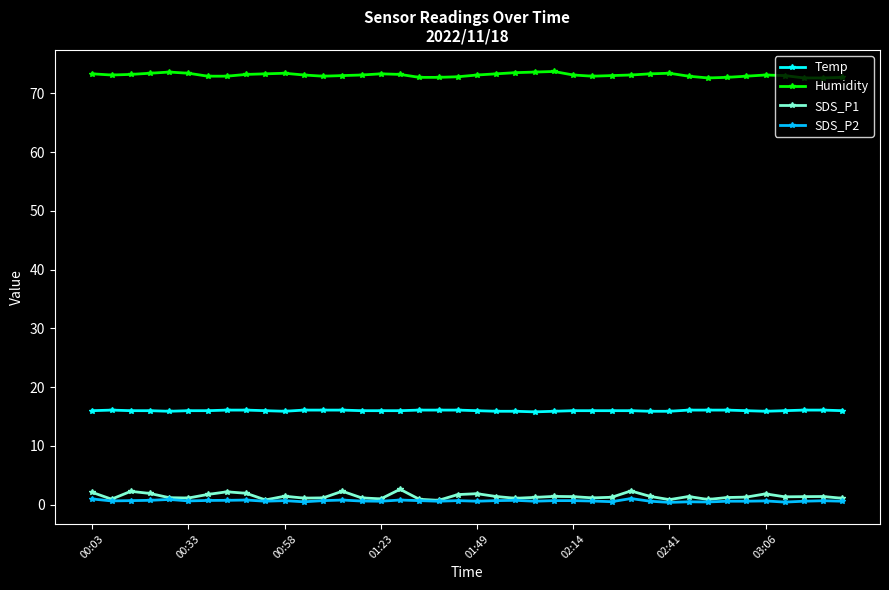

At how many categories does at least one series exceed 5?

40